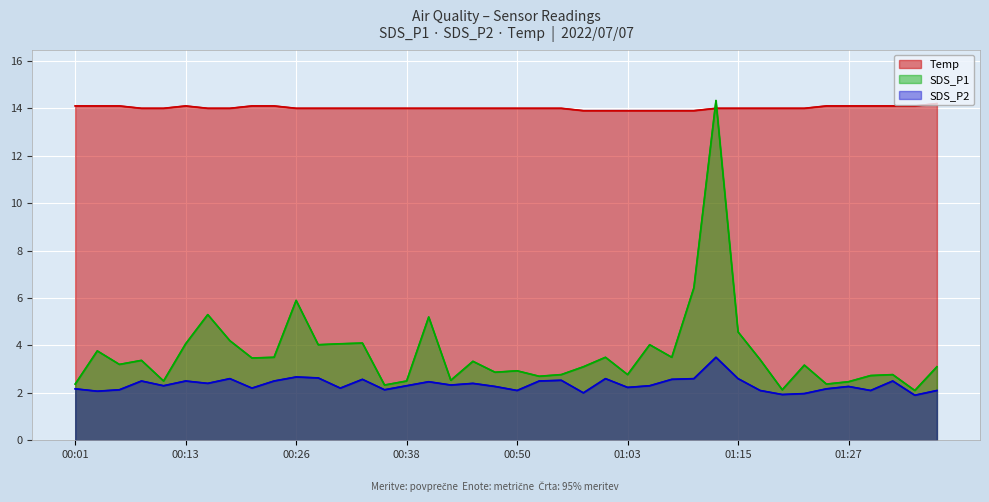

What is the total value across all series at 34?

18.6